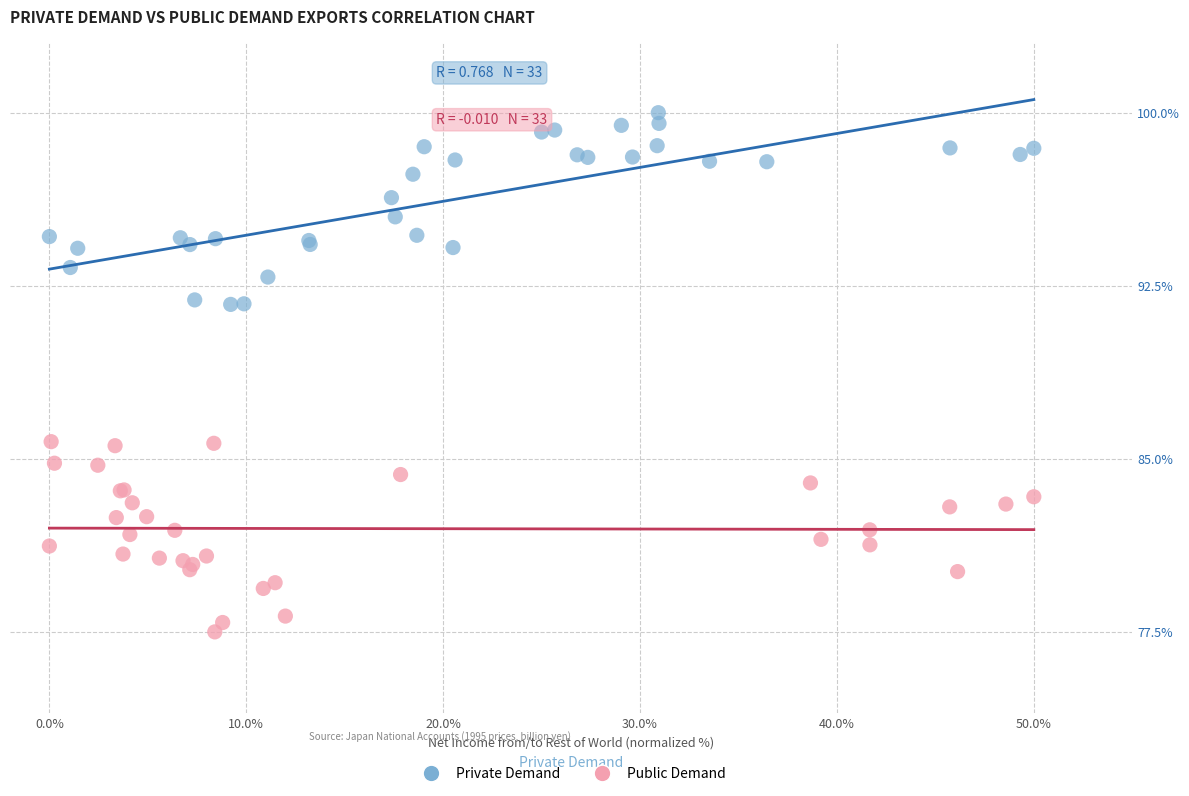

Which series reaches the minimum Y coordinate?

Public Demand